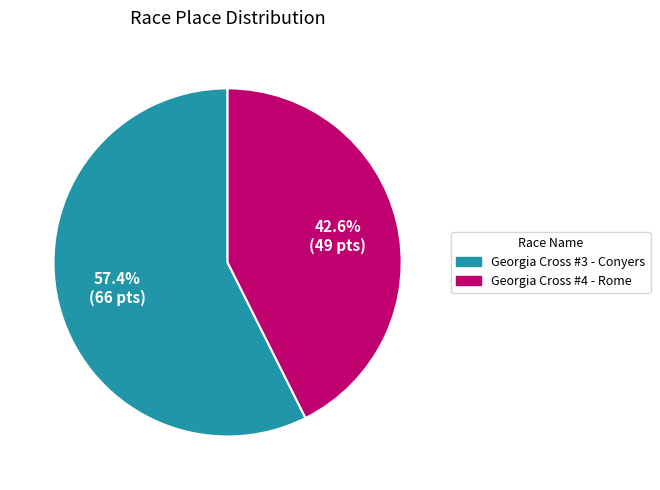

Is there any slice that represents more than half of the pie?

Yes